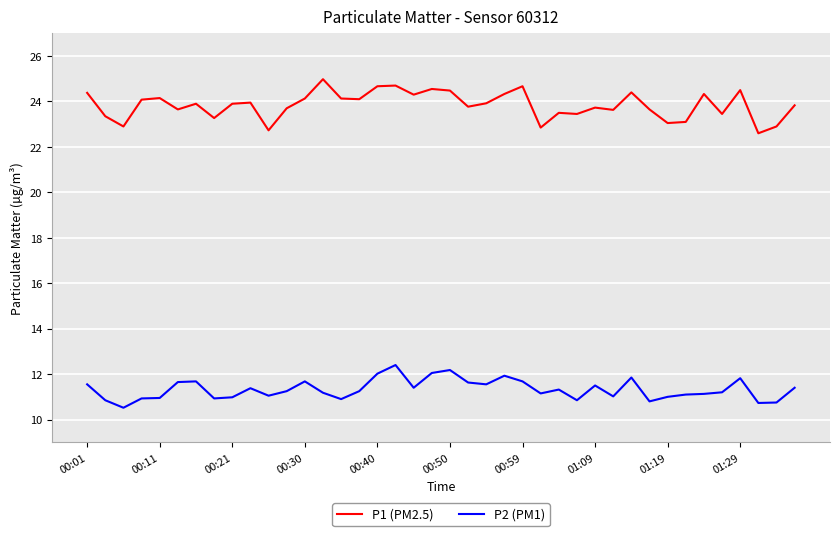

Which series has the largest total across all categories?

P1 (PM2.5)